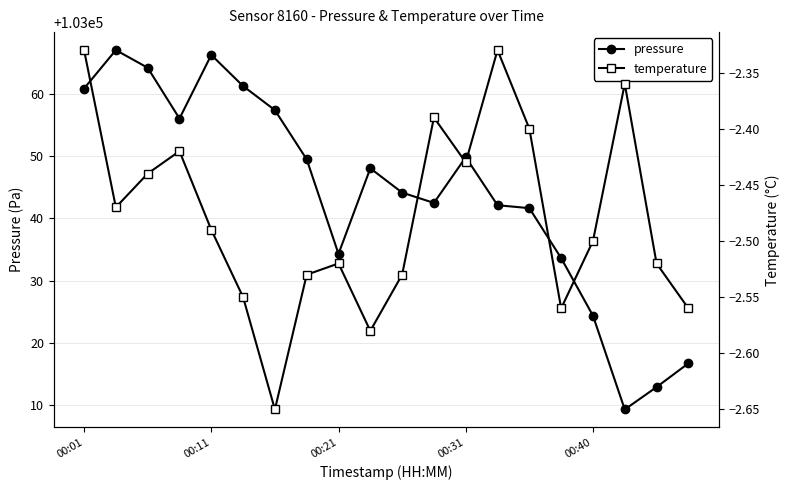

What is the difference between the pressure values at 00:01 and 00:21?

26.6